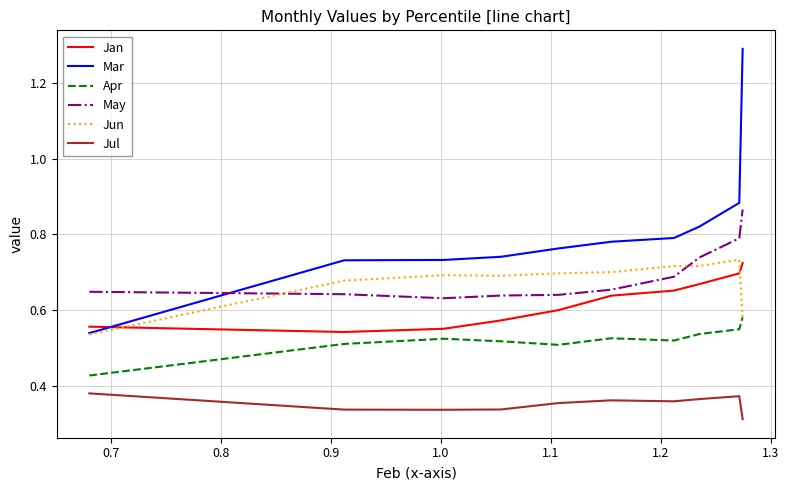

In Jun, how many points are lower than both neighbors (excluding endpoints)?

1